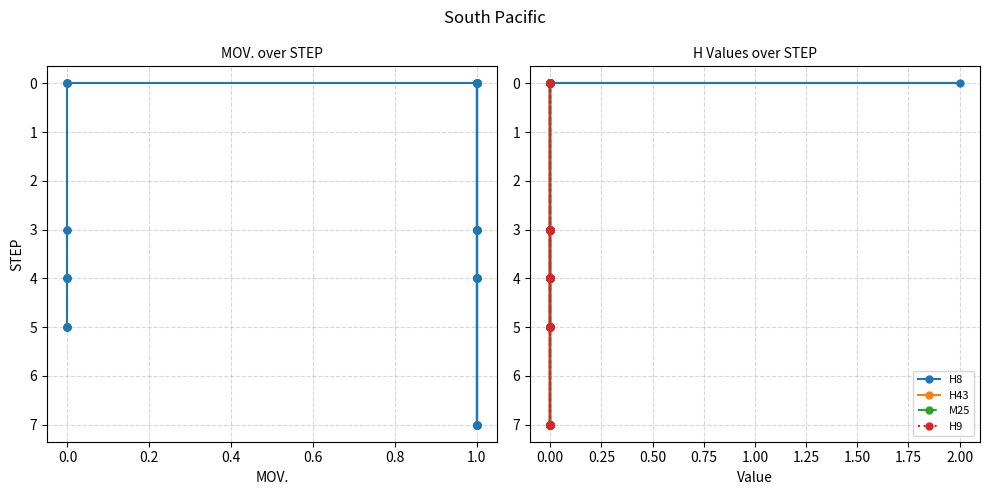

How many values in the H43 series are below 4?

20